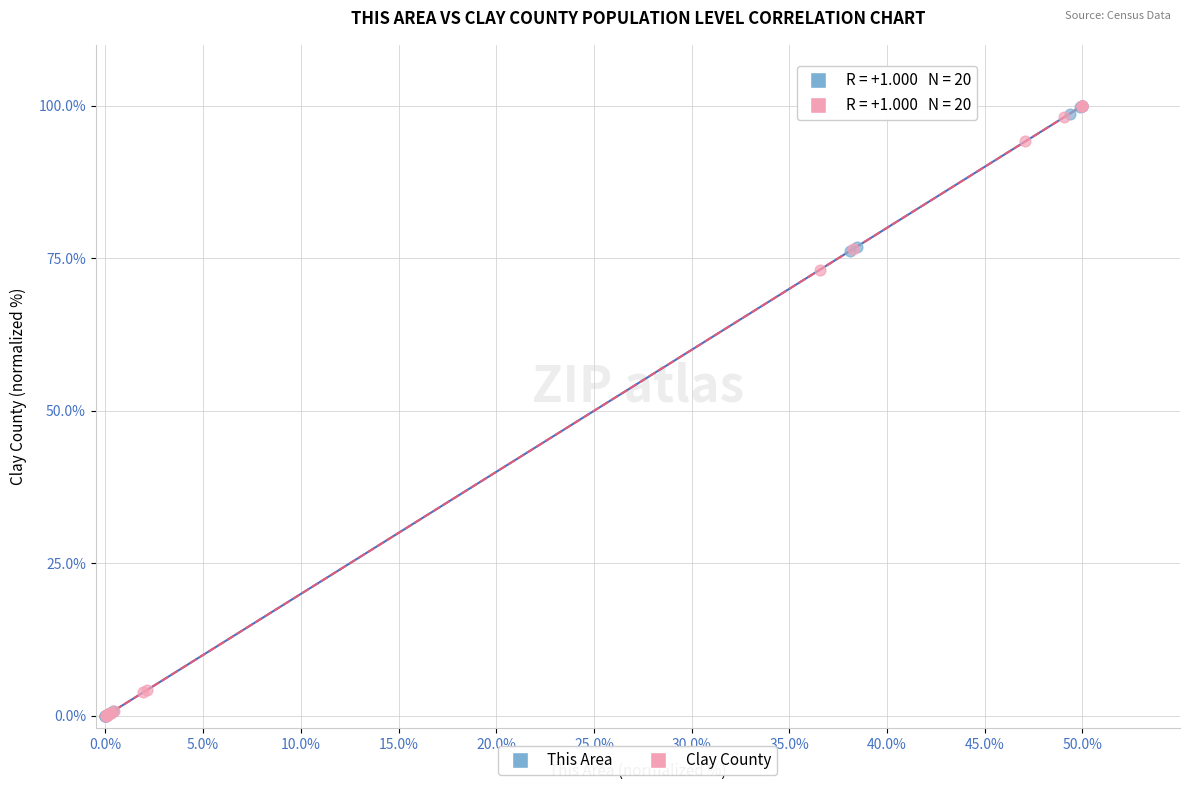

Which series has the widest spread of Y values?

This Area